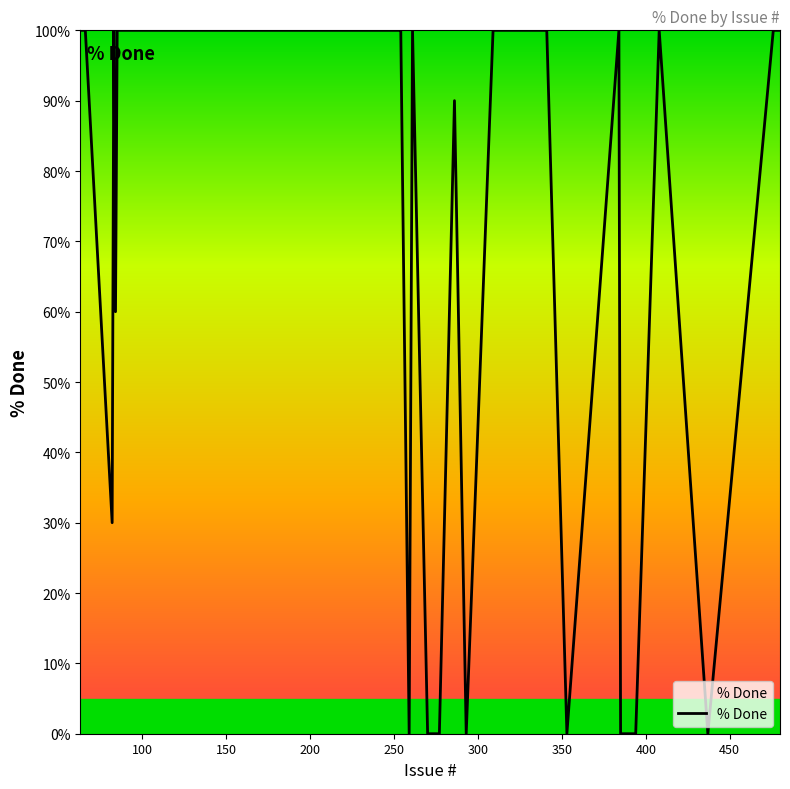

What is the greatest value displayed?

100